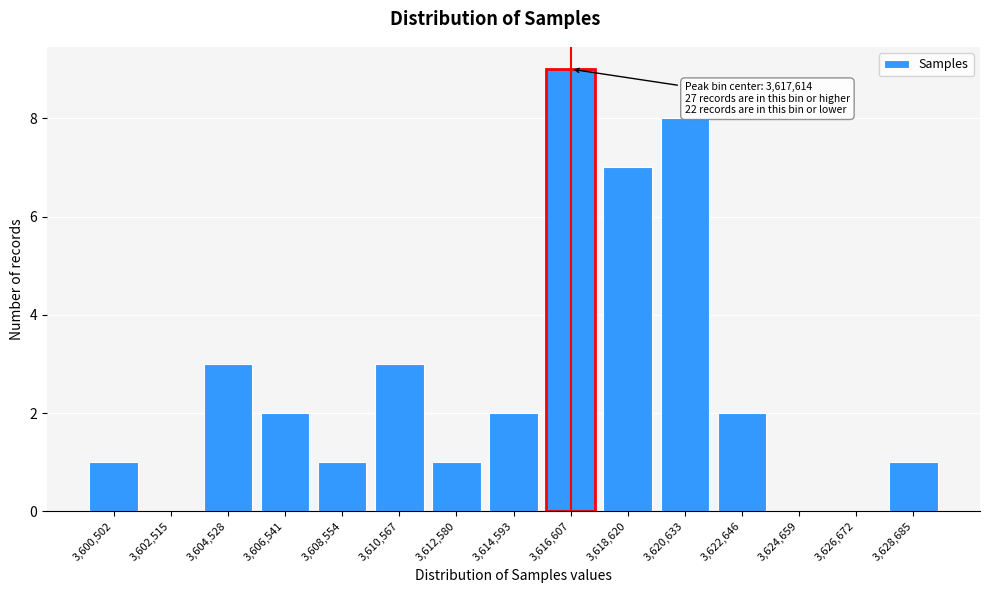

Reading right to left, transcribe all the data shown in this chart.

3,628,685=1	3,626,672=0	3,624,659=0	3,622,646=2	3,620,633=8	3,618,620=7	3,616,607=9	3,614,593=2	3,612,580=1	3,610,567=3	3,608,554=1	3,606,541=2	3,604,528=3	3,602,515=0	3,600,502=1